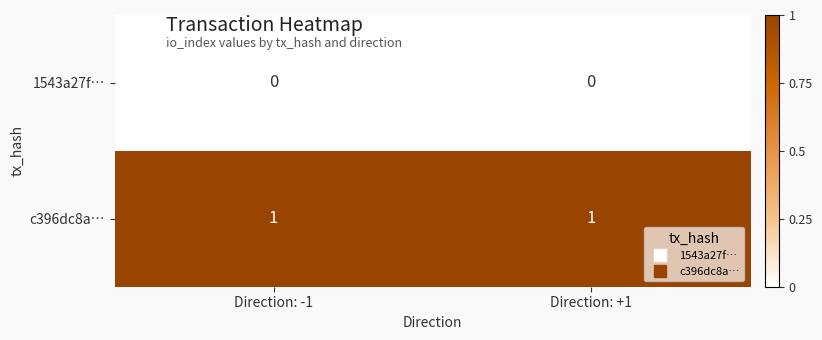

The value of c396dc8a… at Direction: +1 is 0. True or false?

False